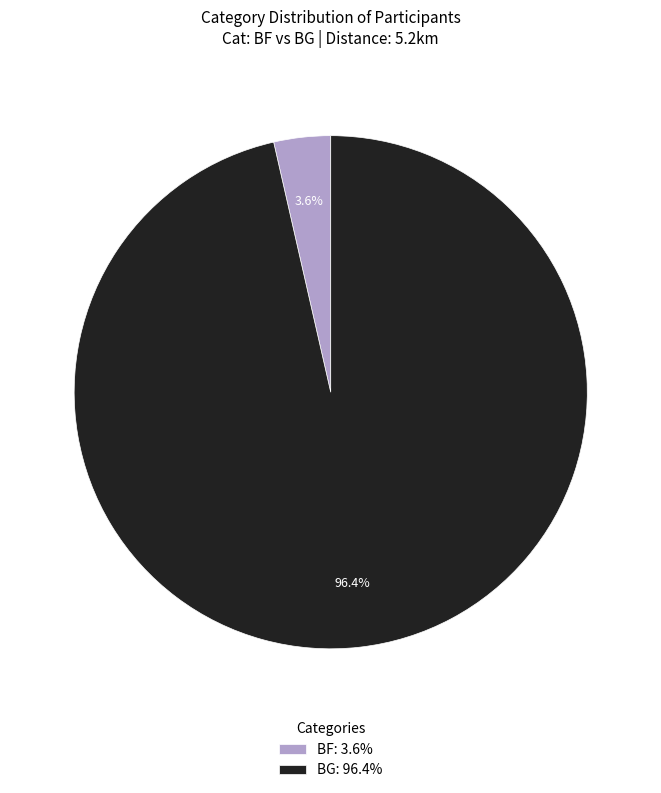

Which has a higher value, BF: 3.6% or BG: 96.4%?

BG: 96.4%